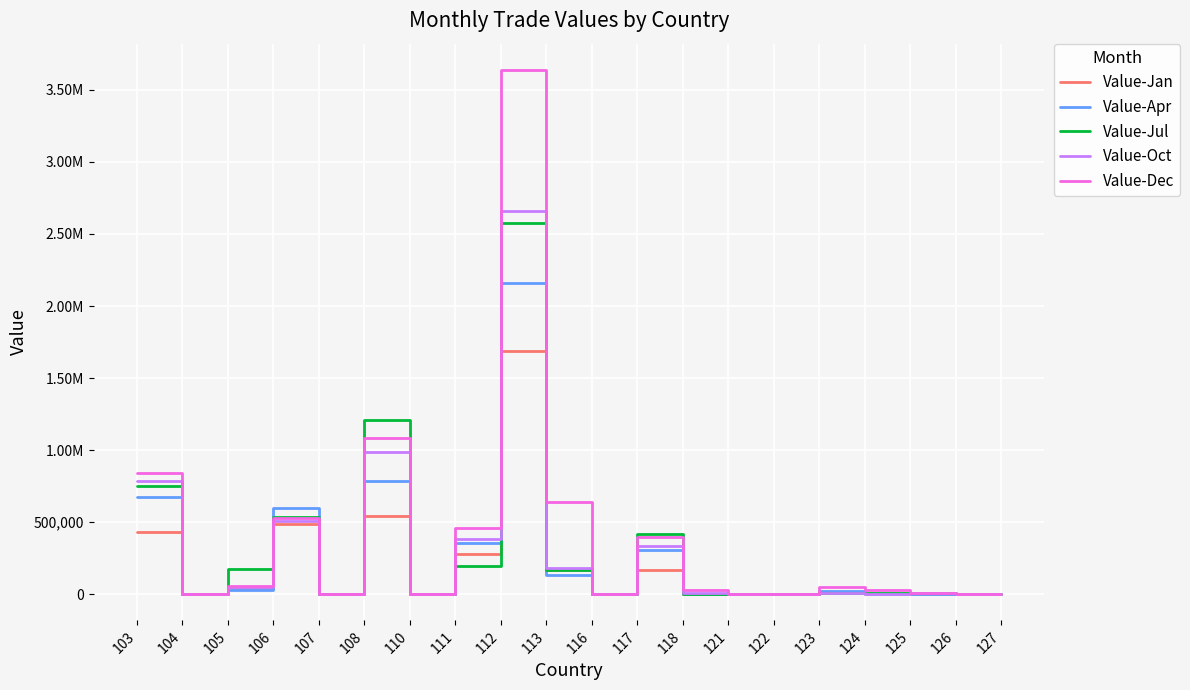

At which label does Value-Oct reach its minimum?

104